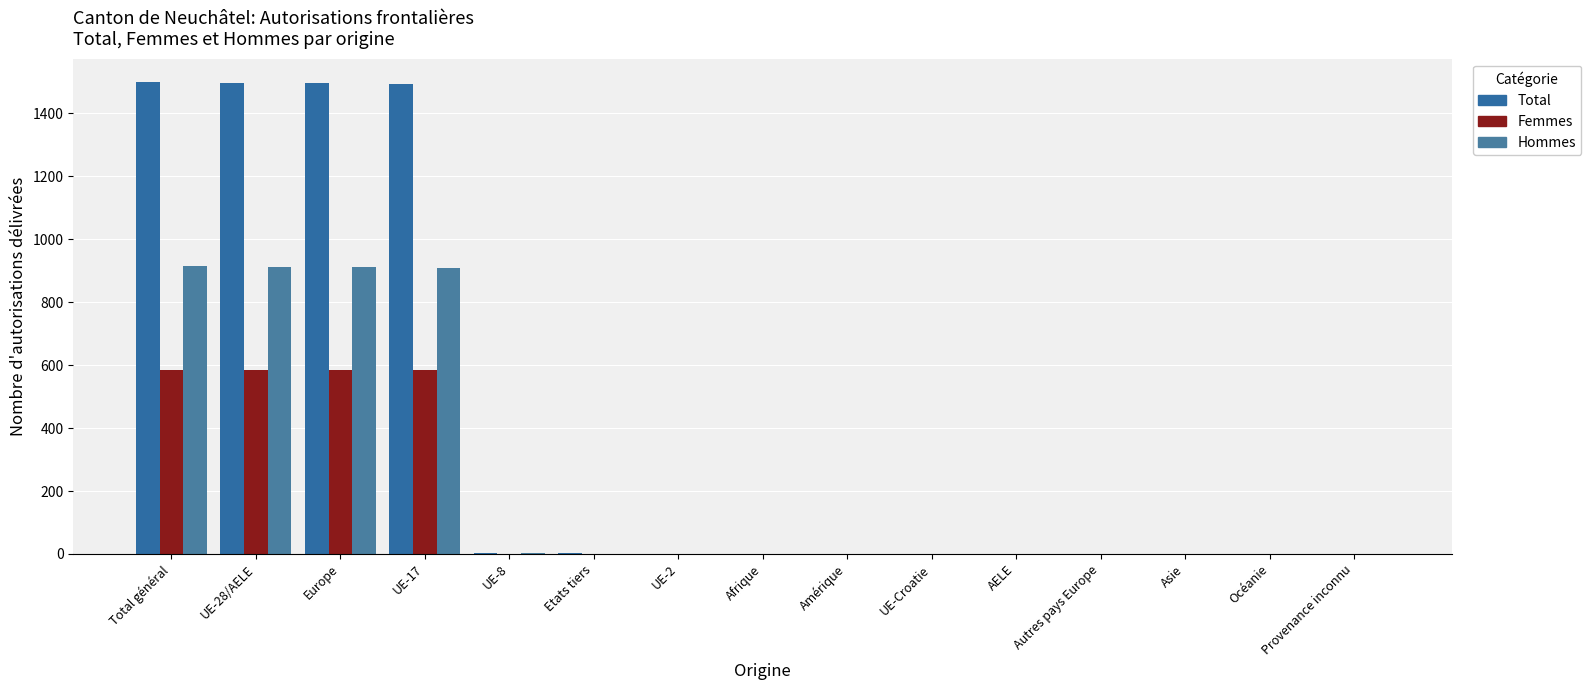

What is the label of the 2nd bar from the left?

UE-28/AELE